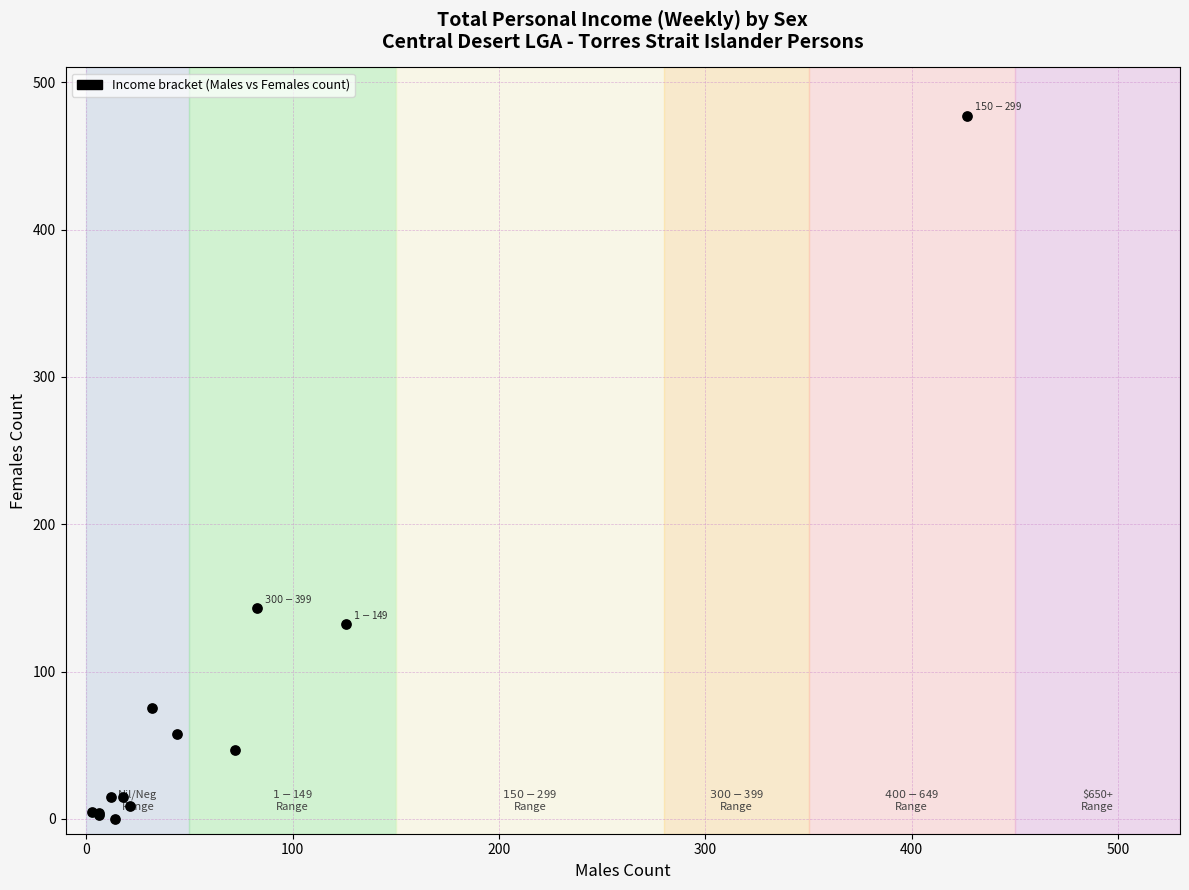

What Y value in the scatter plot is closest to 238?

143